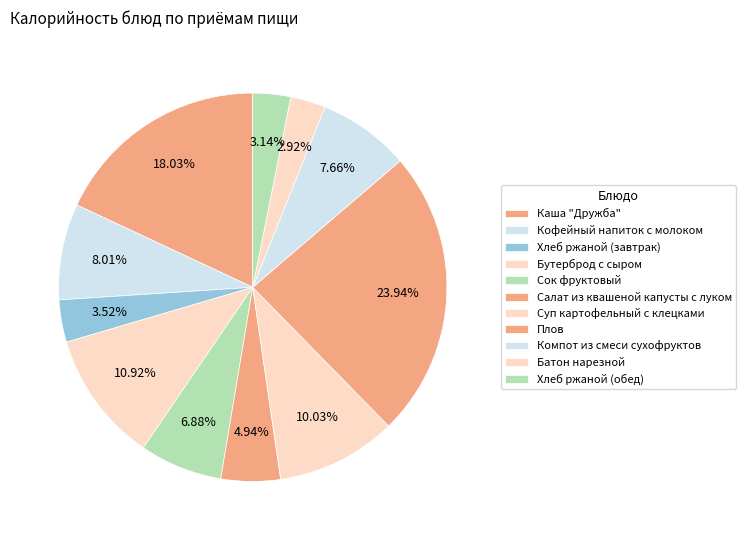

What percentage do Сок фруктовый and Салат из квашеной капусты с луком together represent?

11.8%